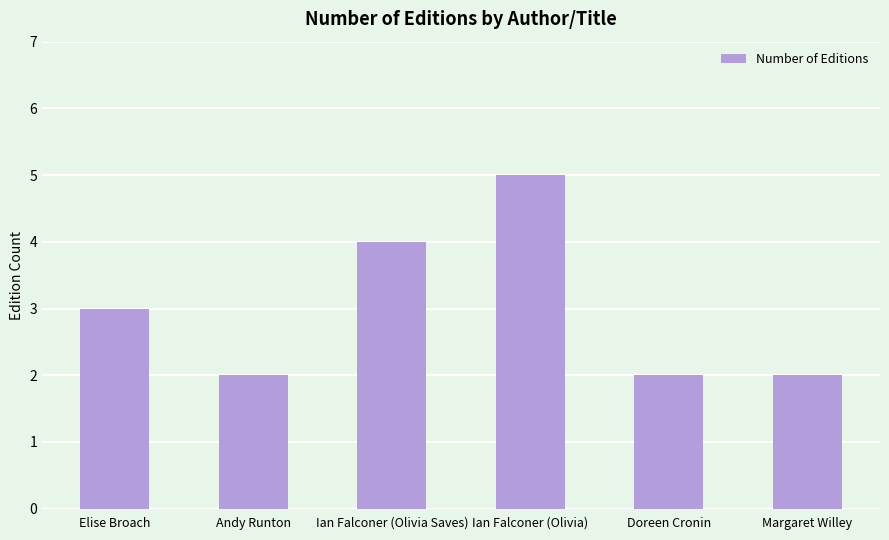

Reading left to right, extract all data points from this chart.

3	2	4	5	2	2